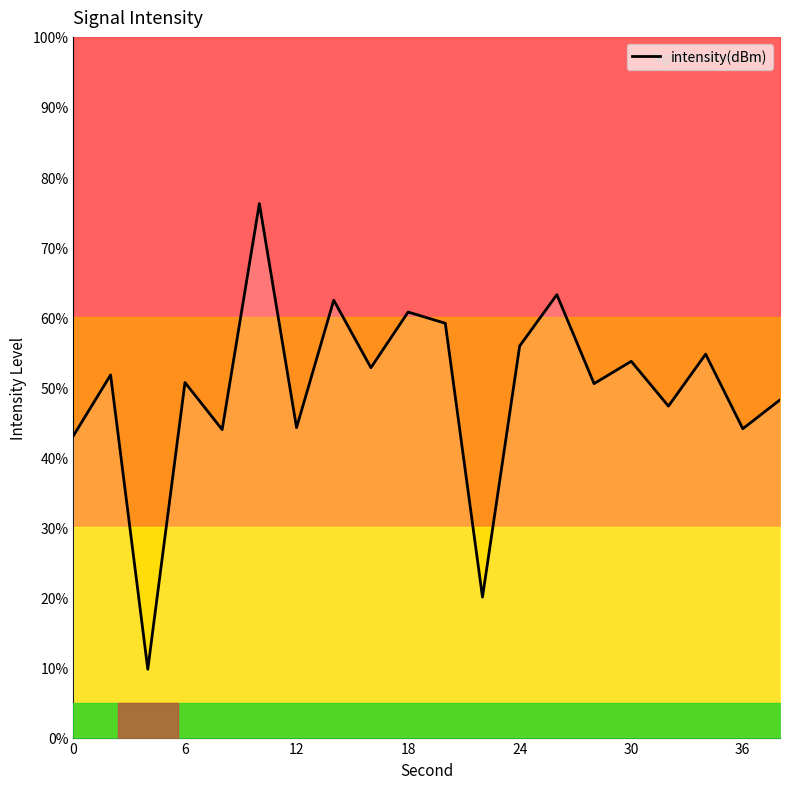

What is the lowest value of the intensity(dBm) series?

9.8